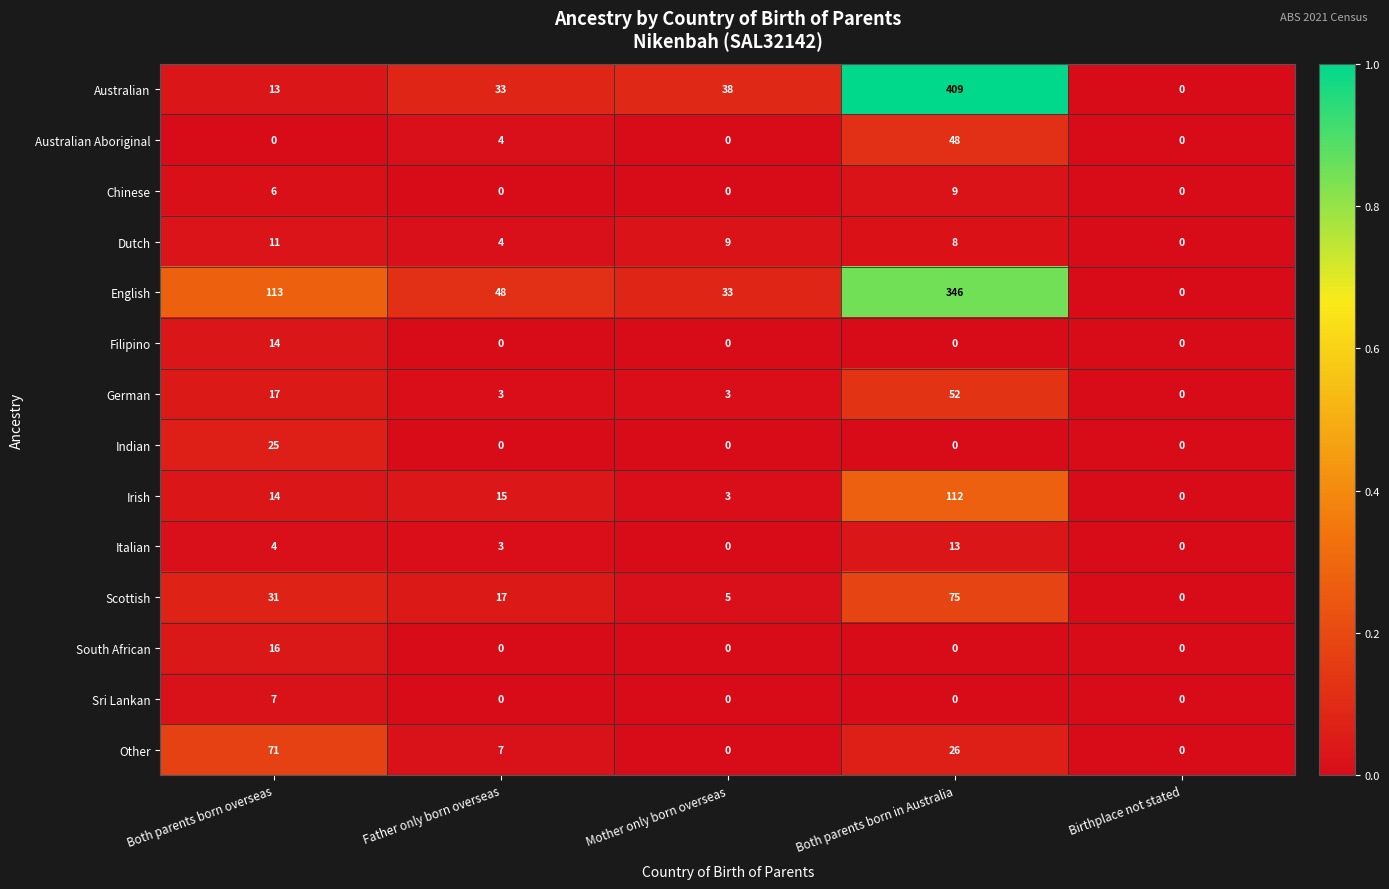

Which series has the largest total across all categories?

English